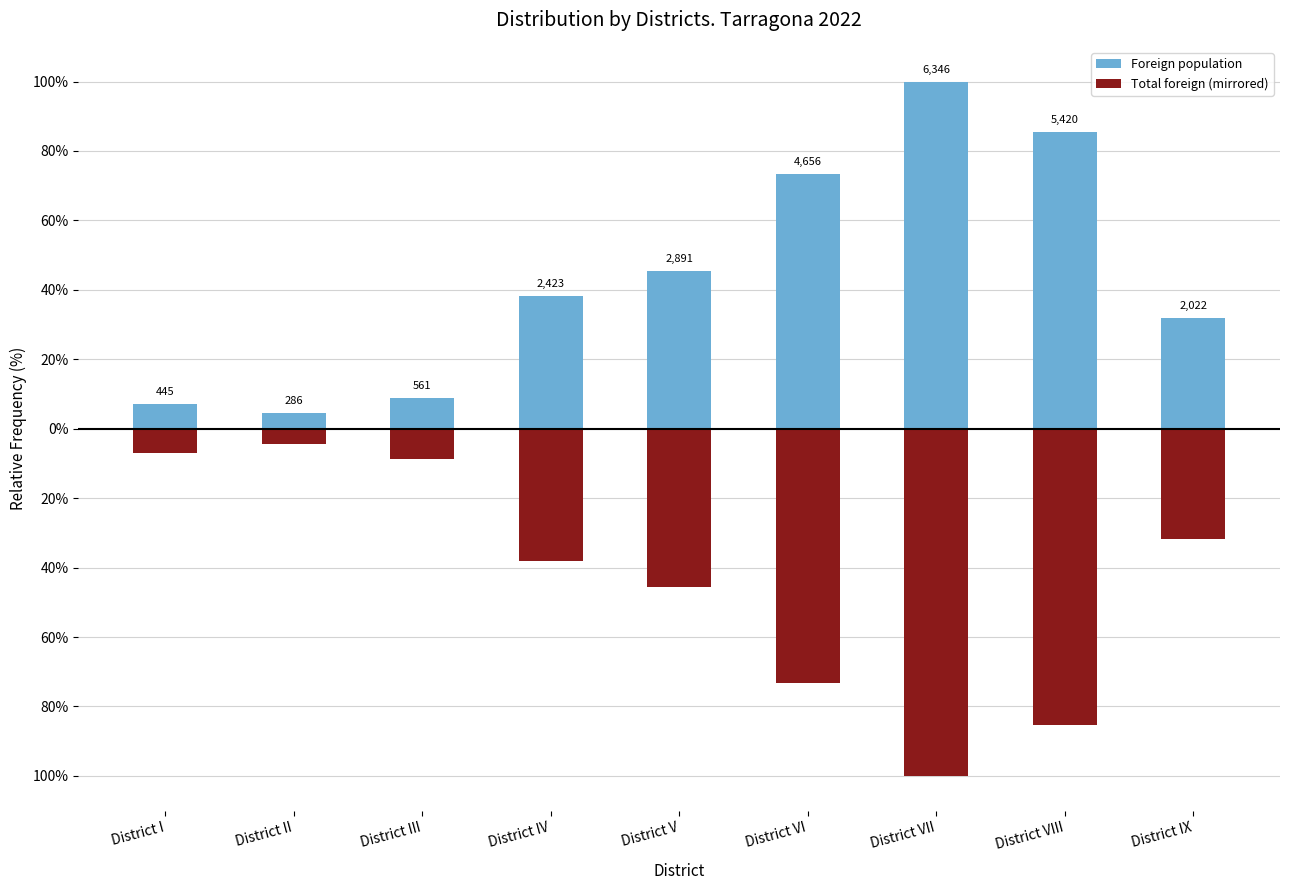

Read the Foreign population value at District IV.

38.2